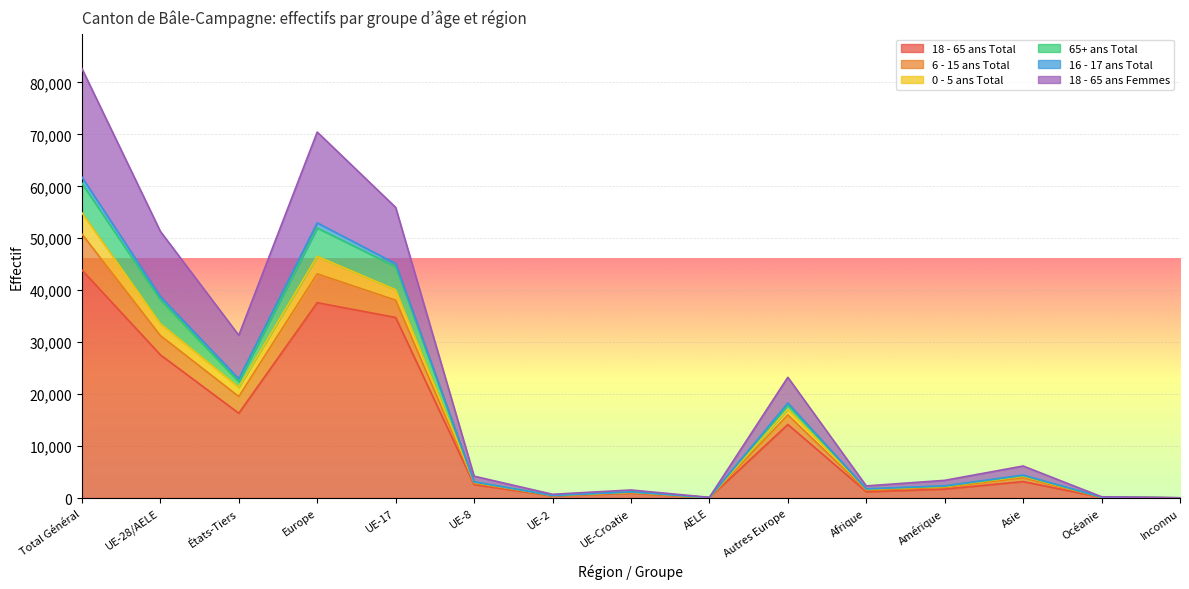

How many lines are shown in the chart?

6